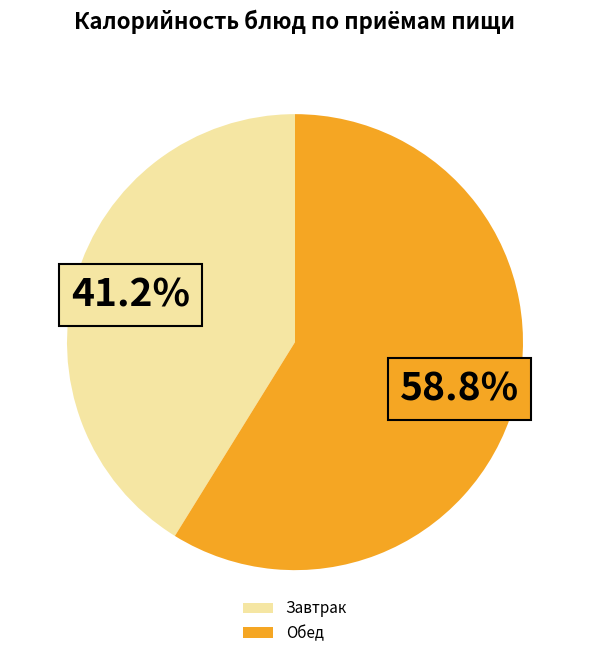

What is the largest slice in the pie chart?

Обед